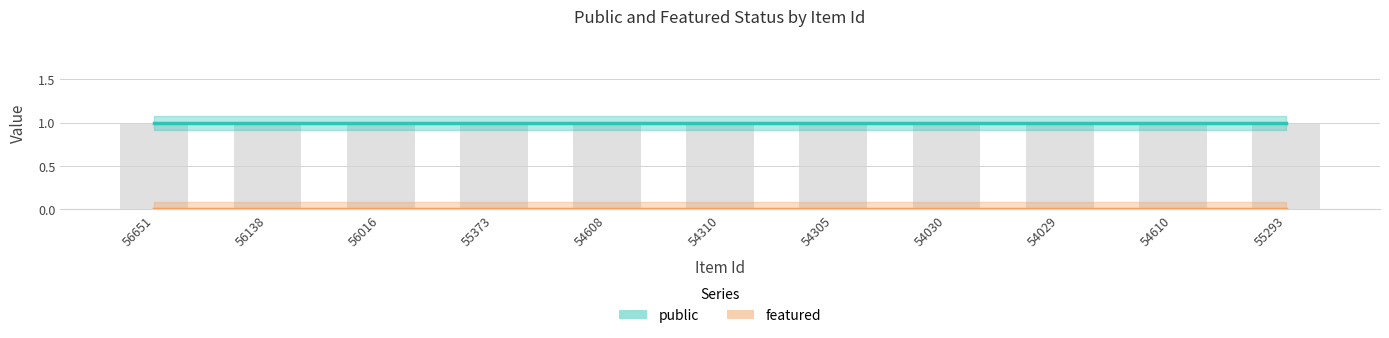

Which has a higher value, 55293 or 54029?

55293